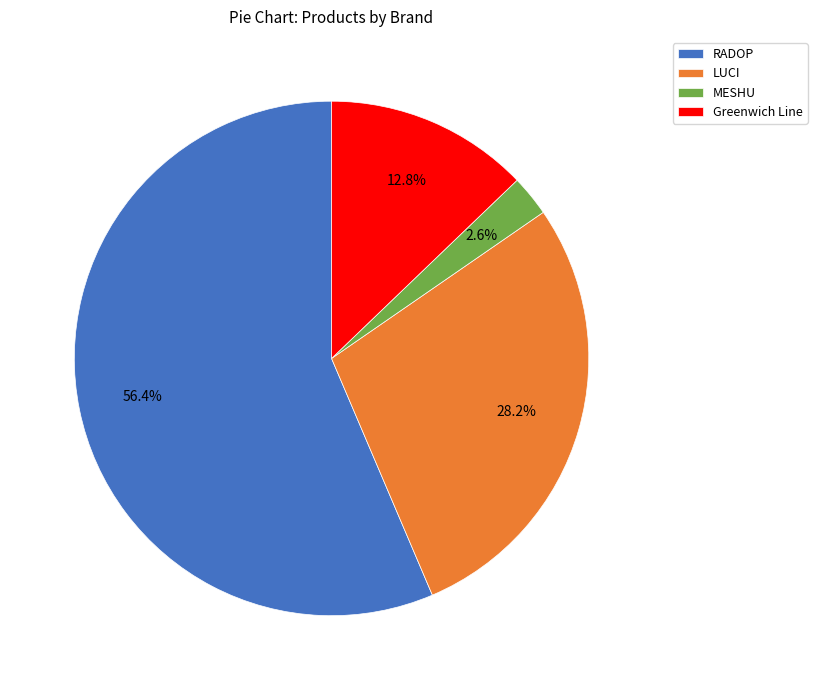

How much of the chart is everything except Greenwich Line?

87.2%